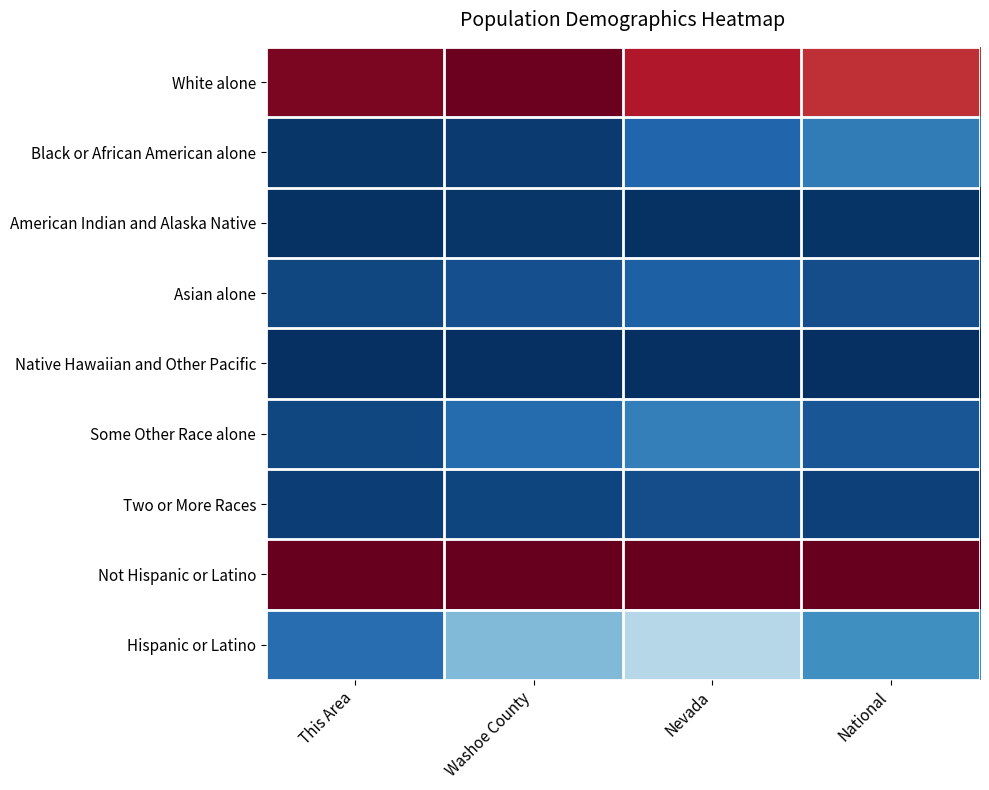

Reading left to right, extract all data points from this chart.

White alone: This Area=0.9	Washoe County=1.0	Nevada=0.8	National=0.7
Black or African American alone: This Area=-1.0	Washoe County=-1.0	Nevada=-0.8	National=-0.7
American Indian and Alaska Native: This Area=-1.0	Washoe County=-1.0	Nevada=-1.0	National=-1.0
Asian alone: This Area=-0.9	Washoe County=-0.9	Nevada=-0.8	National=-0.9
Native Hawaiian and Other Pacific: This Area=-1.0	Washoe County=-1.0	Nevada=-1.0	National=-1.0
Some Other Race alone: This Area=-0.9	Washoe County=-0.8	Nevada=-0.7	National=-0.9
Two or More Races: This Area=-0.9	Washoe County=-0.9	Nevada=-0.9	National=-0.9
Not Hispanic or Latino: This Area=1.0	Washoe County=1.0	Nevada=1.0	National=1.0
Hispanic or Latino: This Area=-0.8	Washoe County=-0.4	Nevada=-0.3	National=-0.6